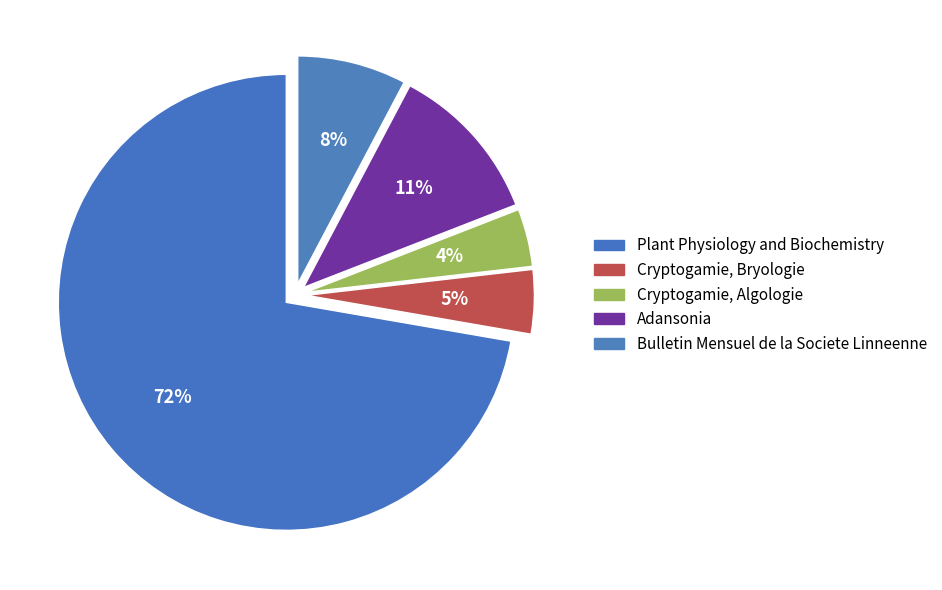

What percentage is the Adansonia slice, to the nearest percent?

11%